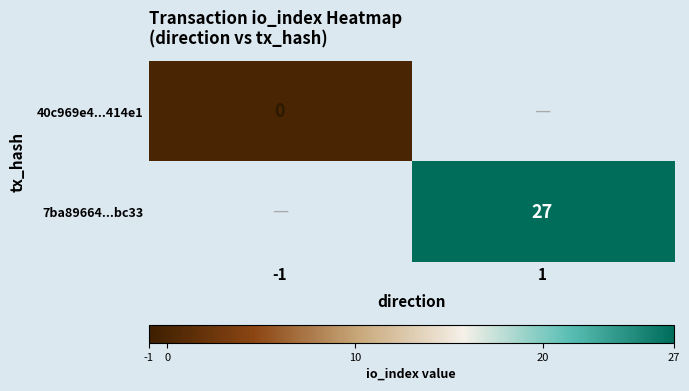

The 7ba89664...bc33 series shows 40.0 at 1. True or false?

False